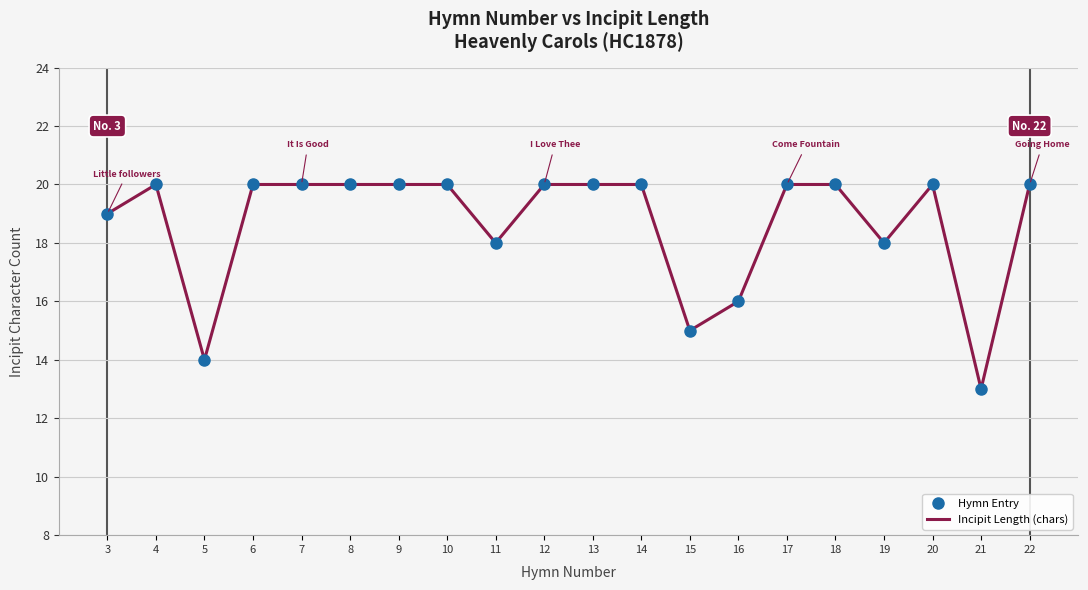

At which label is Incipit Length (chars) closest to 16?

16